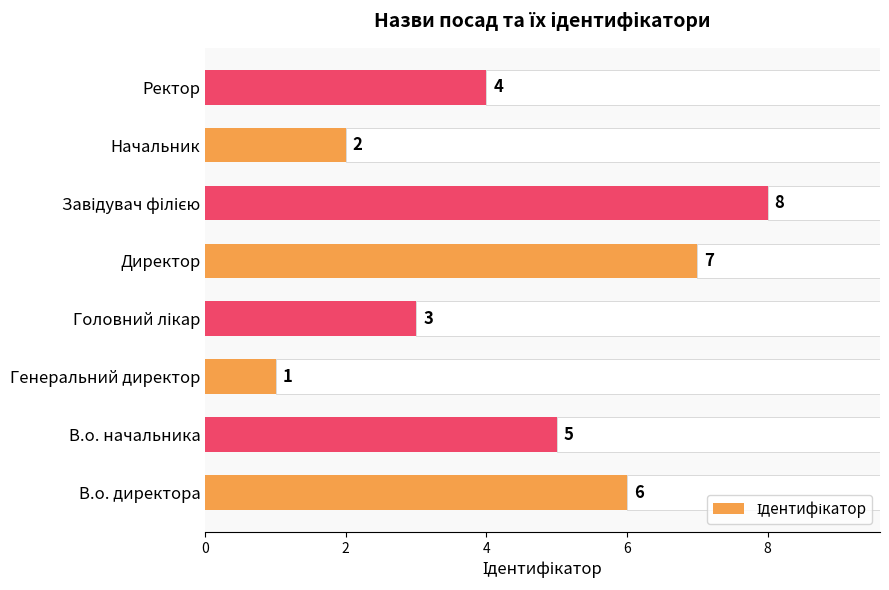

The chart shows a value of 9 at В.о. директора. True or false?

False